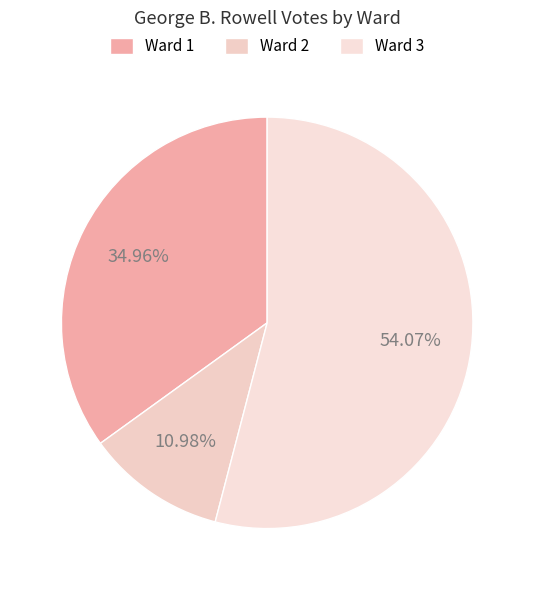

How many slices are in this pie chart?

3